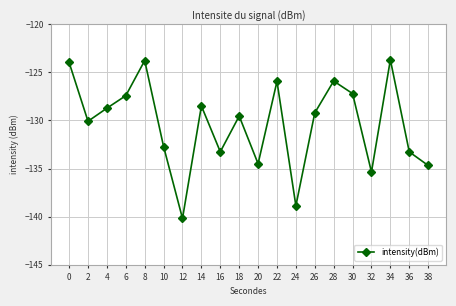

Where is the data nearest to the value -131?

2